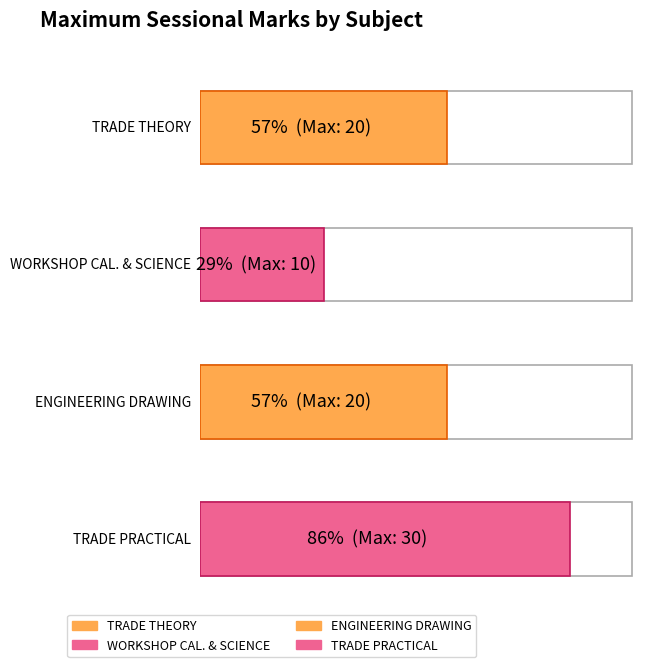

What is the difference between the maximum and second lowest values?

10